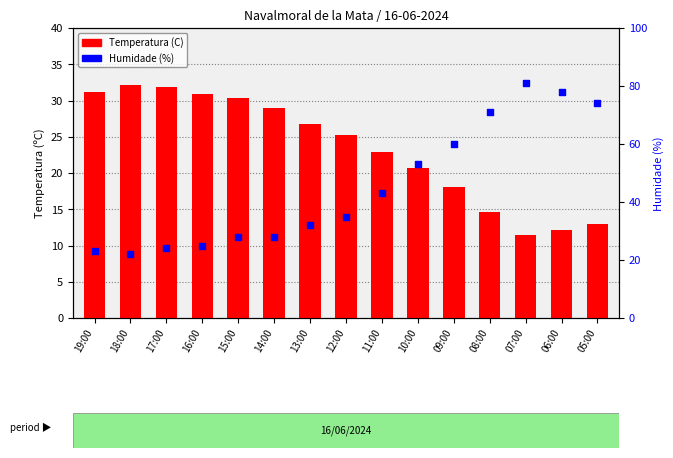

At how many categories does at least one series exceed 38?

7